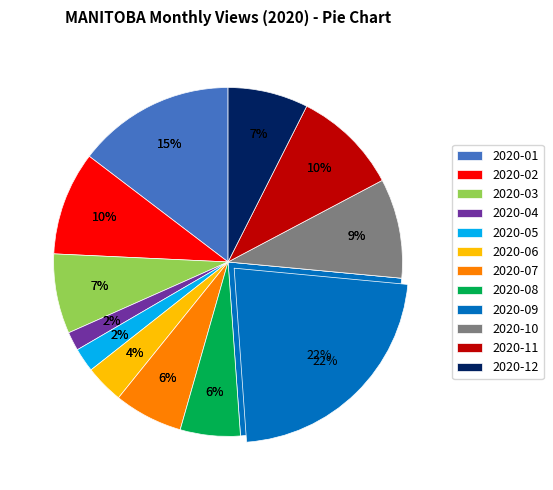

What is the smallest slice in the pie chart?

2020-04